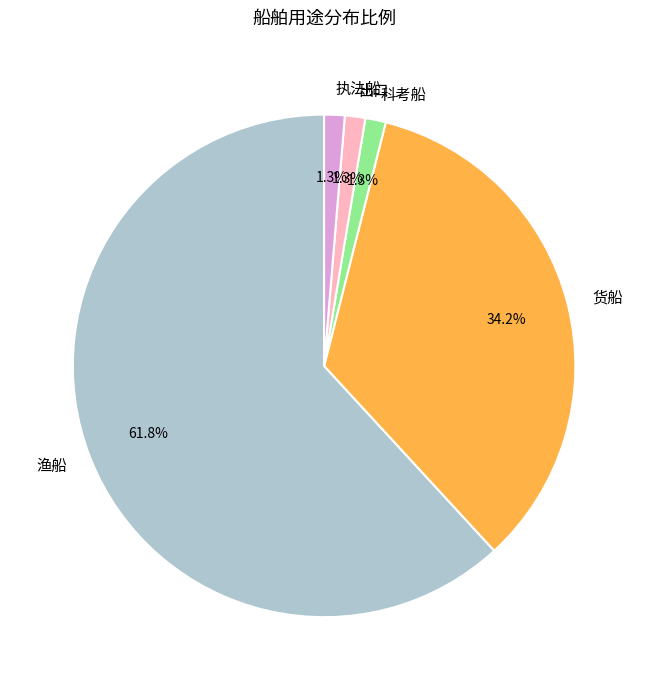

What percentage do 执法船 and 货船 together represent?

35.5%